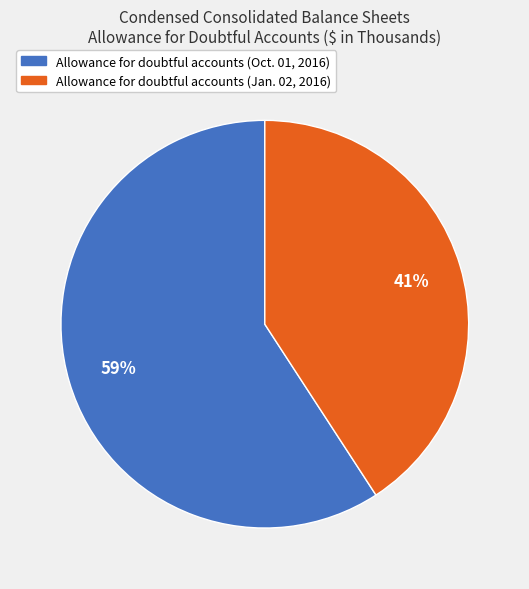

What percentage is the Allowance for doubtful accounts (Oct. 01, 2016) slice, to the nearest percent?

59%